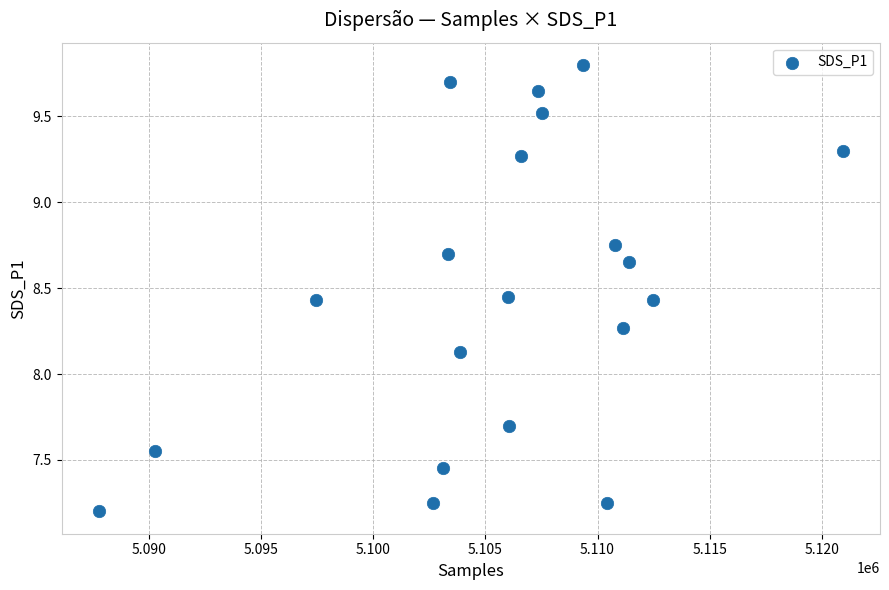

What is the range of X values (max minus min)?

33174.0